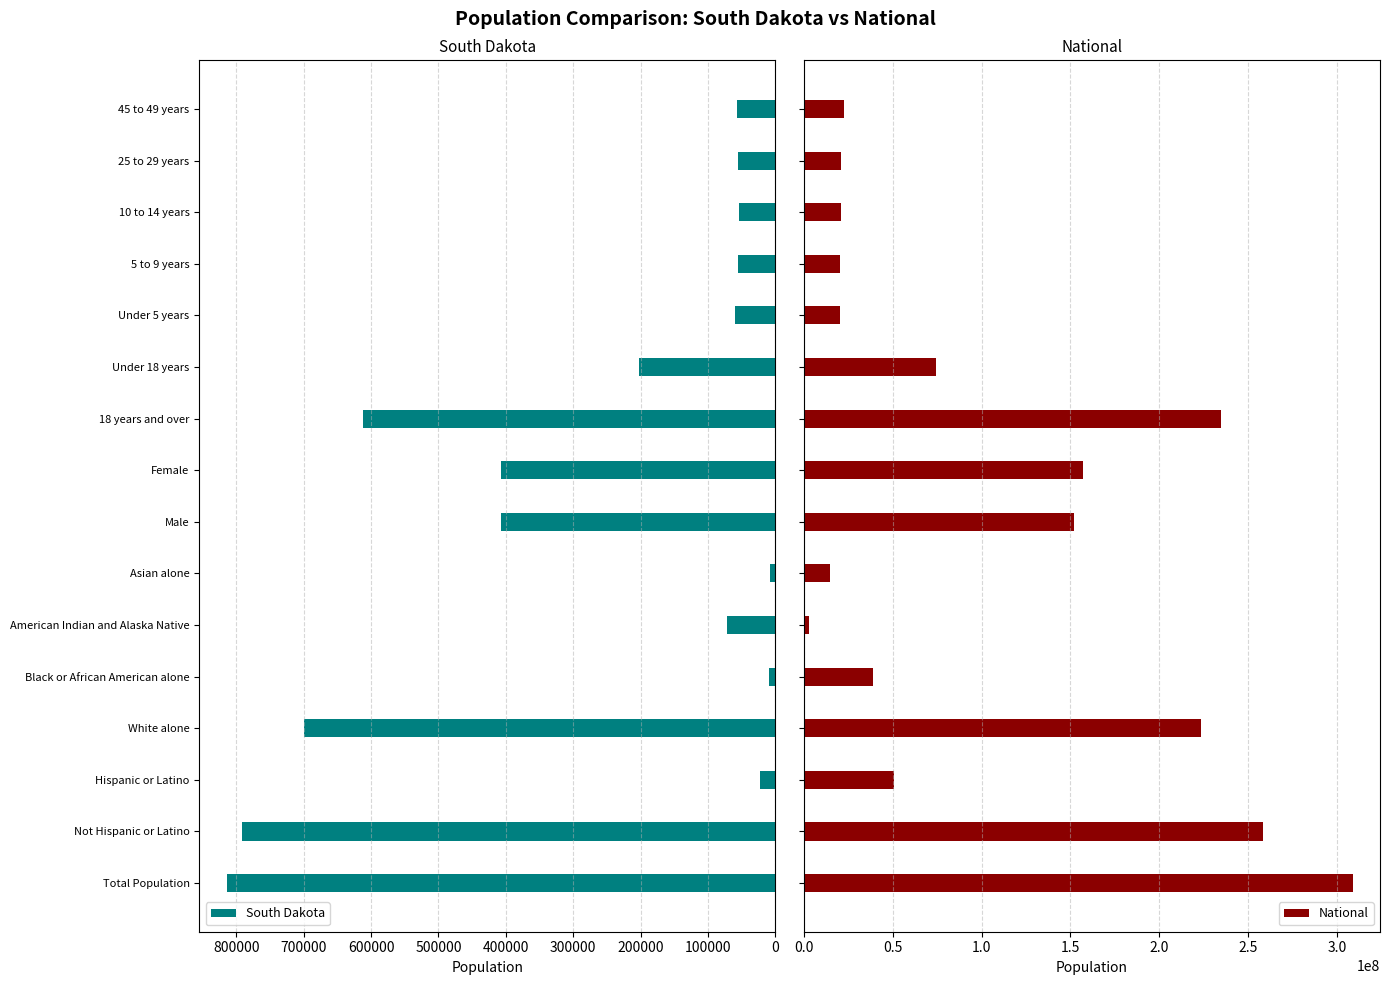

List the series in order of their peak value, highest first.

National, South Dakota